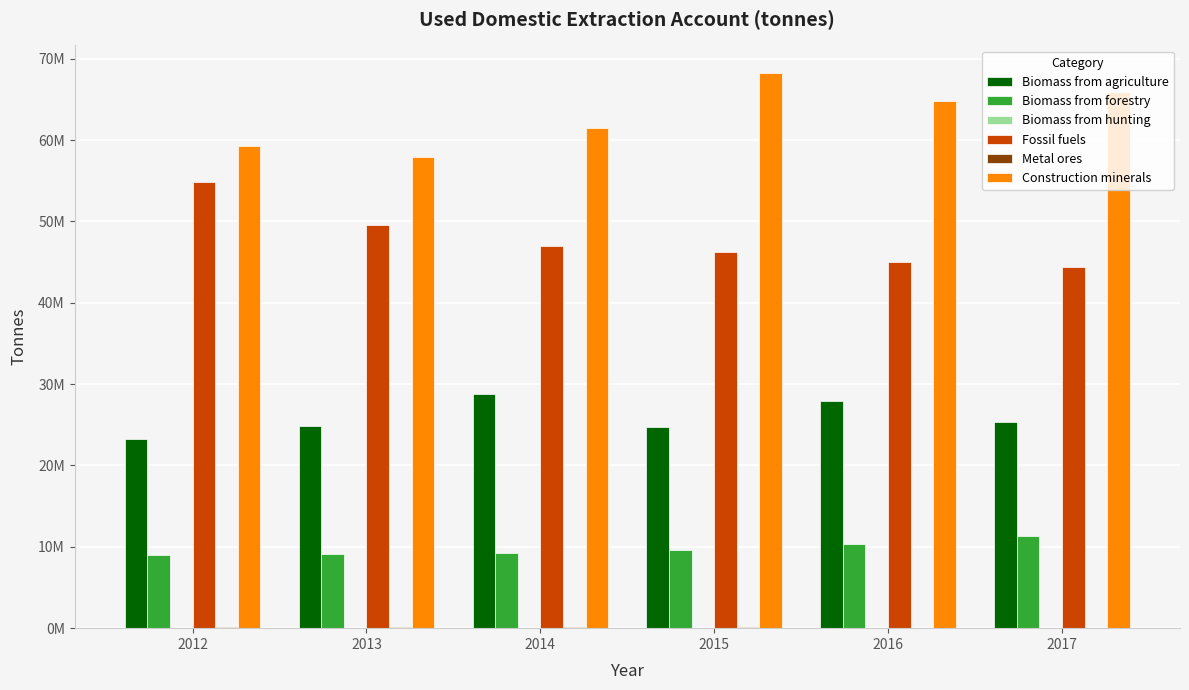

What is the lowest value of the Construction minerals series?

57953530.0